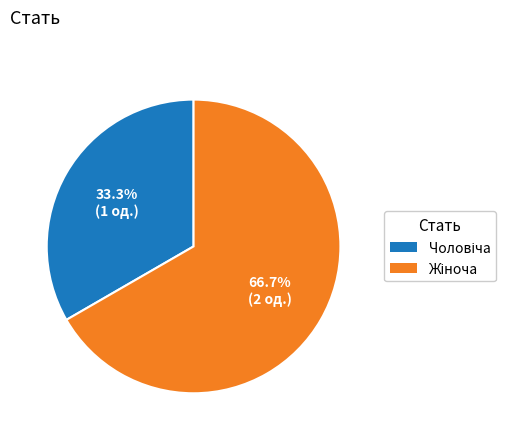

To the nearest percent, what is the average slice percentage?

50%